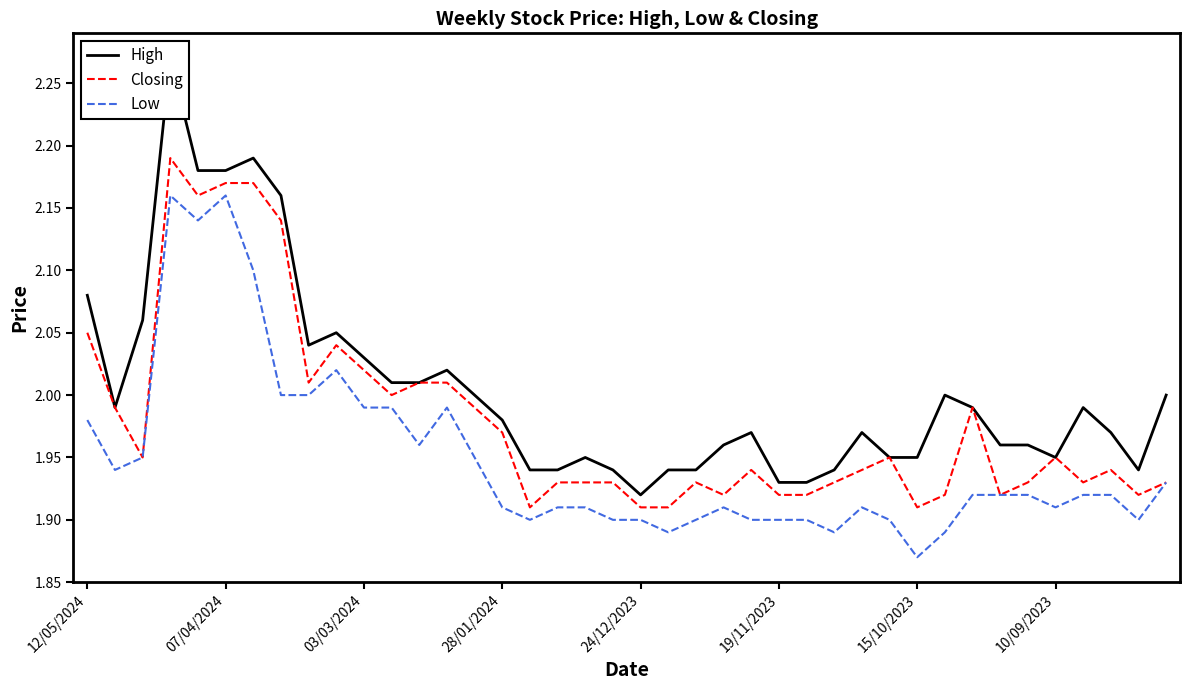

What is the value of the Closing point at the 1st from the left?

2.0